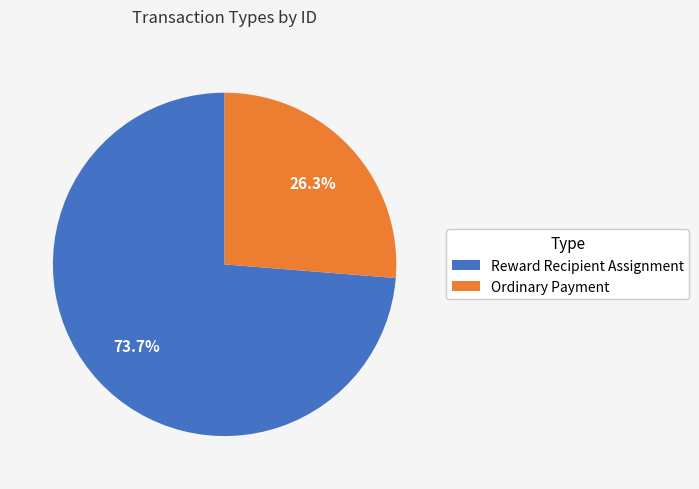

Is it true that Ordinary Payment is 26% of the pie?

True